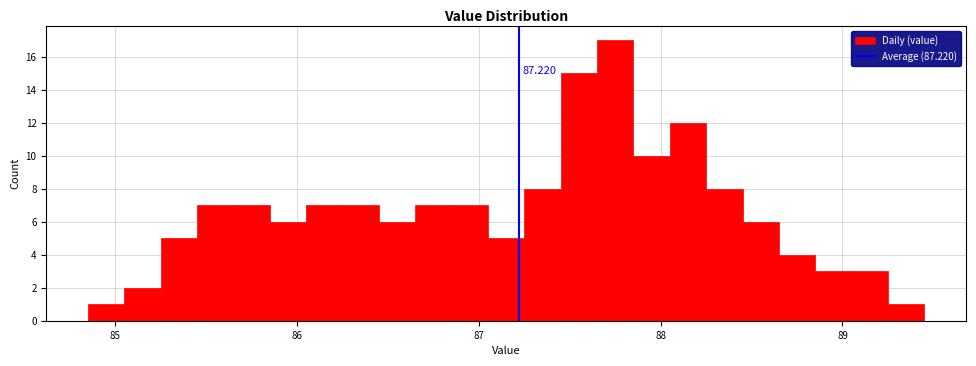

Around what value on the x-axis is the tallest bar? Give the approximate position of its centre, as read against the axis.

87.8